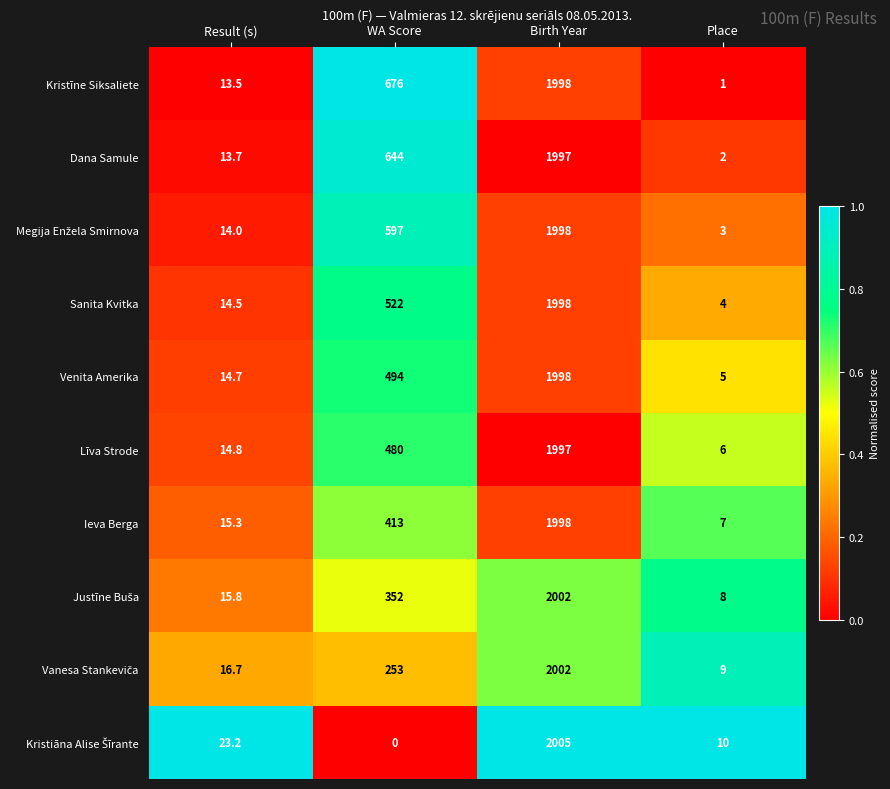

At which label does Kristīne Siksaliete reach its minimum?

Place